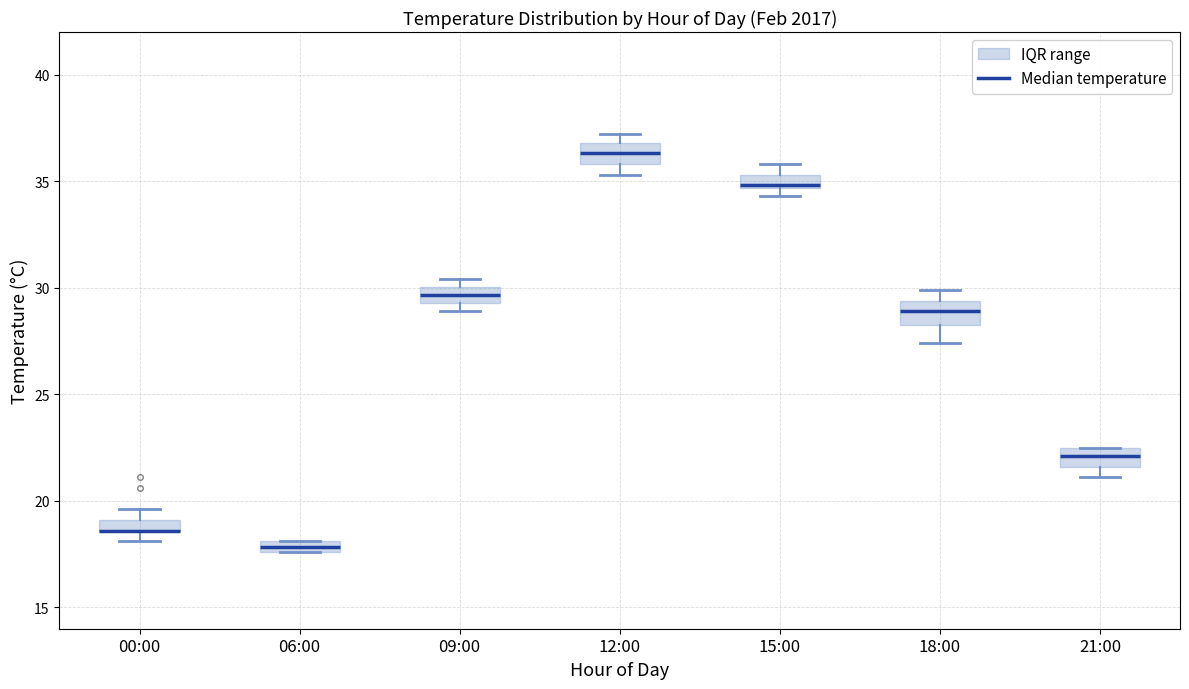

Where does the median line of the box for 15:00 sit on the y-axis? The values are not printed on the chart, so give them approximately, as read against the axis.

35.0